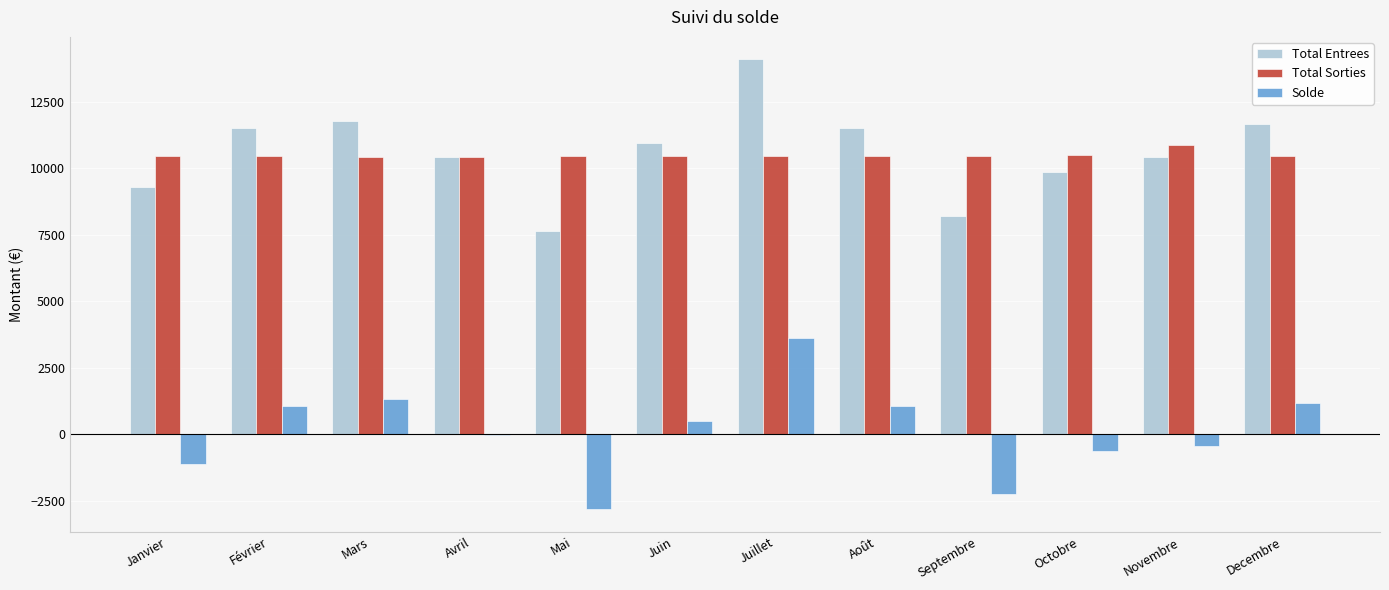

How many series are shown in this chart?

3